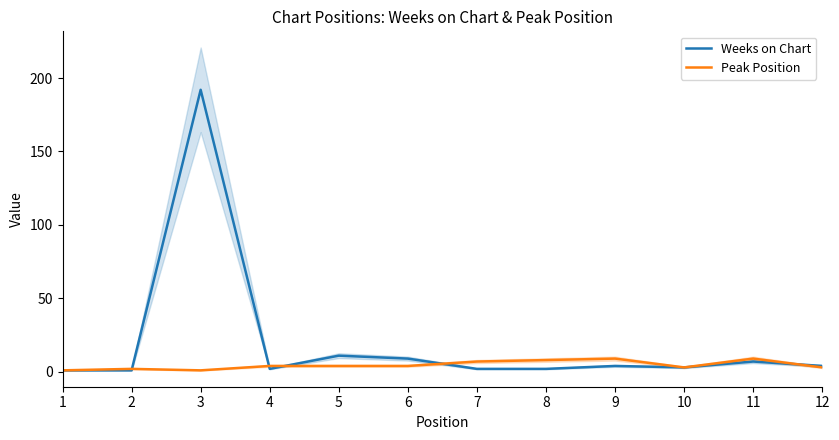

Which has a higher value, 1 or 4?

4